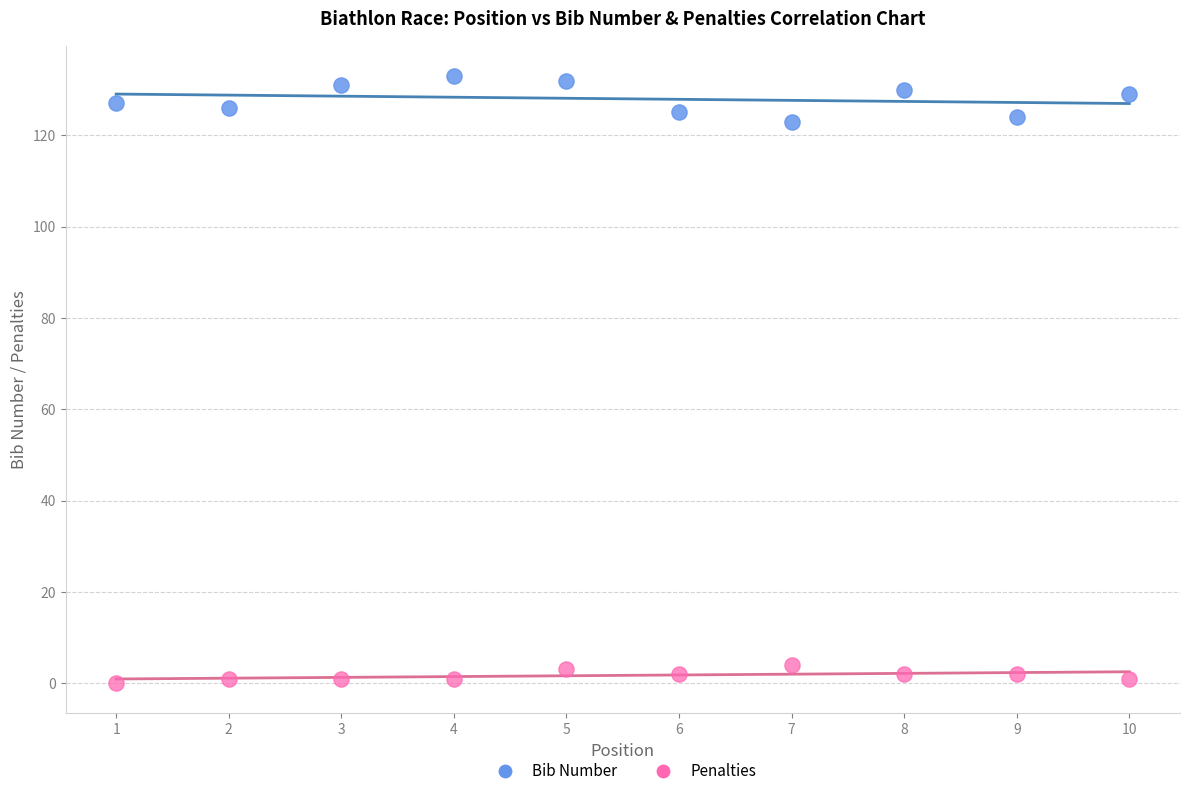

Across all data points, what is the range of Y values (max minus min)?

133